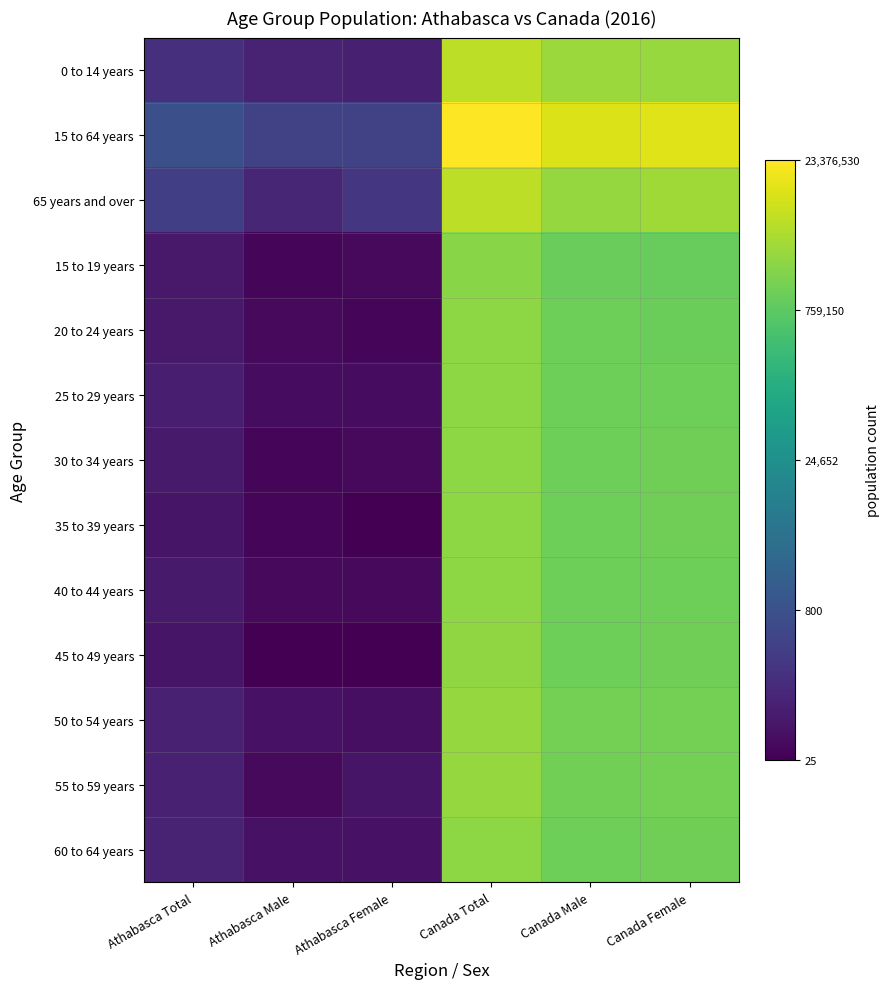

Reading left to right, extract all data points from this chart.

0 to 14 years: Athabasca Total=5.2	Athabasca Male=4.6	Athabasca Female=4.5	Canada Total=15.6	Canada Male=14.9	Canada Female=14.9
15 to 64 years: Athabasca Total=6.6	Athabasca Male=5.9	Athabasca Female=5.9	Canada Total=17.0	Canada Male=16.3	Canada Female=16.3
65 years and over: Athabasca Total=5.8	Athabasca Male=4.7	Athabasca Female=5.4	Canada Total=15.6	Canada Male=14.8	Canada Female=15.0
15 to 19 years: Athabasca Total=4.2	Athabasca Male=3.4	Athabasca Female=3.6	Canada Total=14.5	Canada Male=13.9	Canada Female=13.8
20 to 24 years: Athabasca Total=4.2	Athabasca Male=3.6	Athabasca Female=3.4	Canada Total=14.6	Canada Male=14.0	Canada Female=13.9
25 to 29 years: Athabasca Total=4.4	Athabasca Male=3.7	Athabasca Female=3.7	Canada Total=14.6	Canada Male=14.0	Canada Female=13.9
30 to 34 years: Athabasca Total=4.3	Athabasca Male=3.4	Athabasca Female=3.6	Canada Total=14.7	Canada Male=14.0	Canada Female=14.0
35 to 39 years: Athabasca Total=4.0	Athabasca Male=3.4	Athabasca Female=3.3	Canada Total=14.6	Canada Male=13.9	Canada Female=14.0
40 to 44 years: Athabasca Total=4.3	Athabasca Male=3.6	Athabasca Female=3.6	Canada Total=14.6	Canada Male=13.9	Canada Female=14.0
45 to 49 years: Athabasca Total=4.0	Athabasca Male=3.3	Athabasca Female=3.3	Canada Total=14.7	Canada Male=14.0	Canada Female=14.0
50 to 54 years: Athabasca Total=4.5	Athabasca Male=3.9	Athabasca Female=3.8	Canada Total=14.8	Canada Male=14.1	Canada Female=14.1
55 to 59 years: Athabasca Total=4.5	Athabasca Male=3.6	Athabasca Female=4.0	Canada Total=14.8	Canada Male=14.1	Canada Female=14.1
60 to 64 years: Athabasca Total=4.6	Athabasca Male=3.9	Athabasca Female=3.9	Canada Total=14.6	Canada Male=13.9	Canada Female=14.0